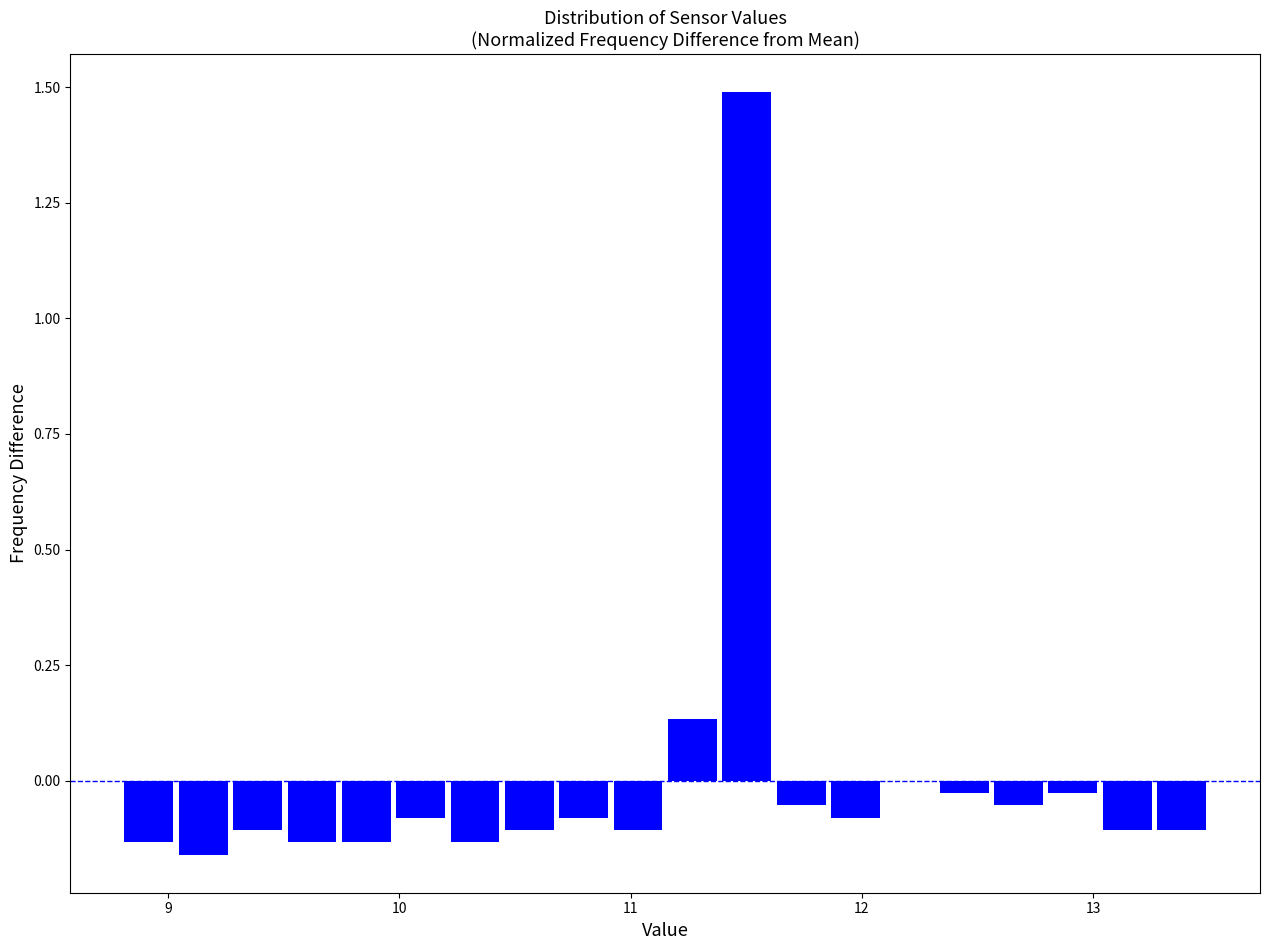

Read against the x-axis, roughly where is the centre of the tallest bar?

11.5